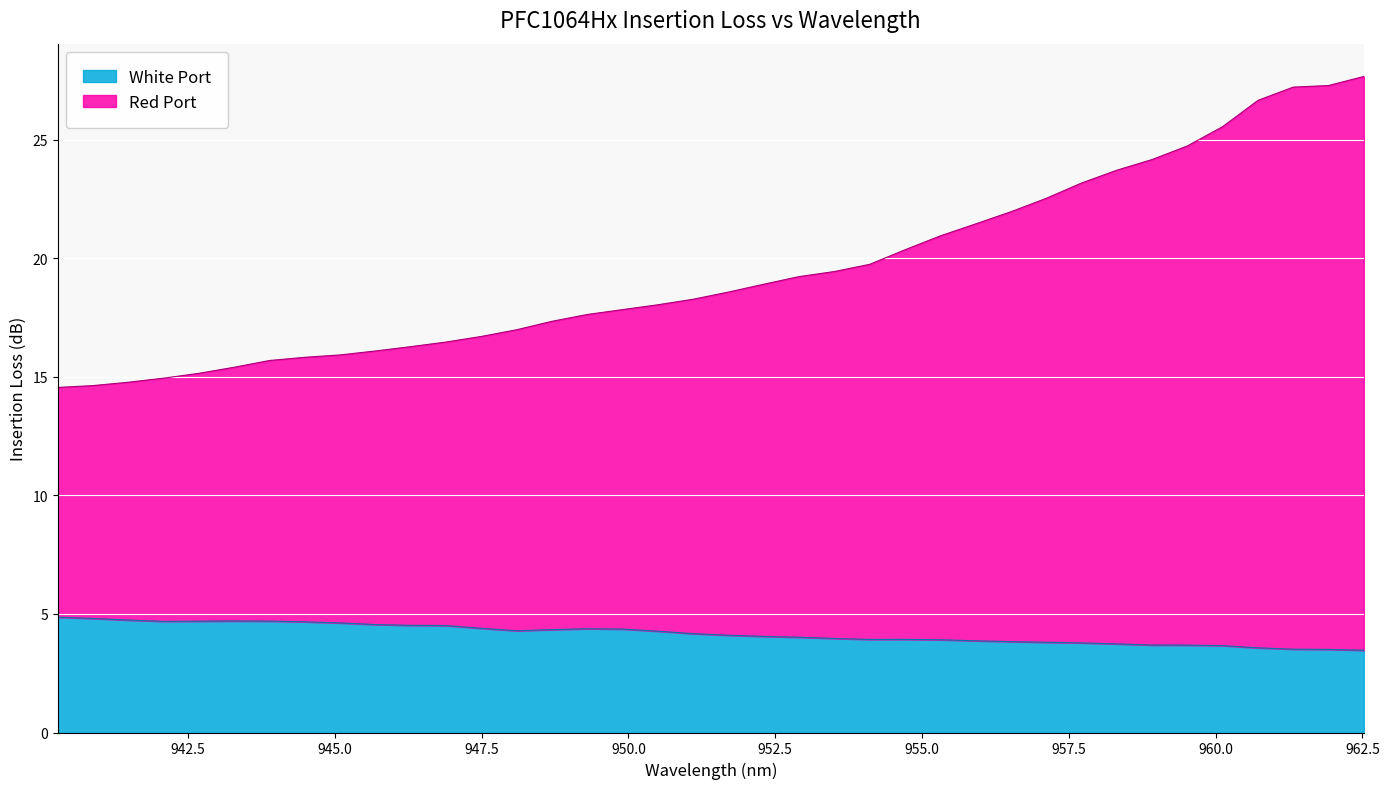

What is the lowest value of the White Port series?

3.5